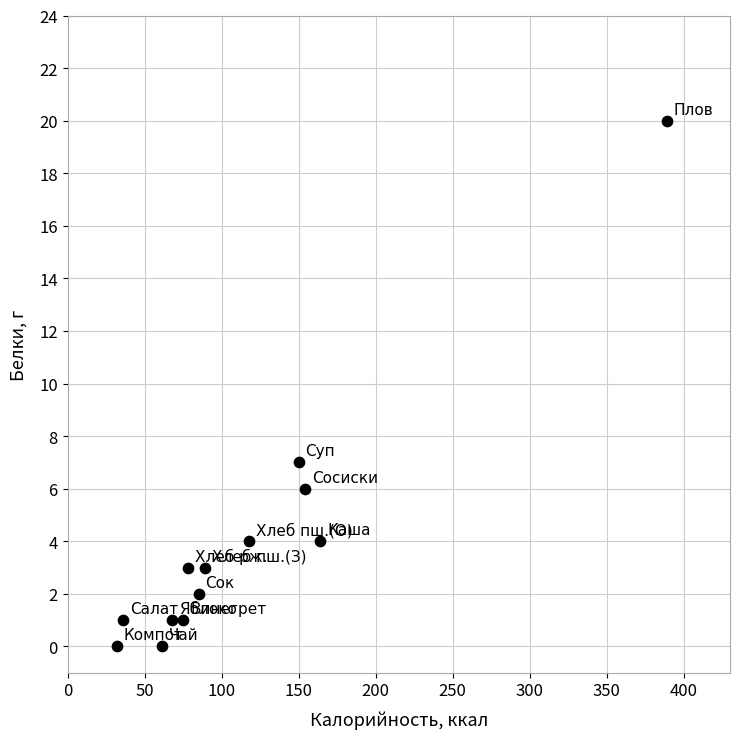

What Y value in the scatter plot is closest to 10?

7